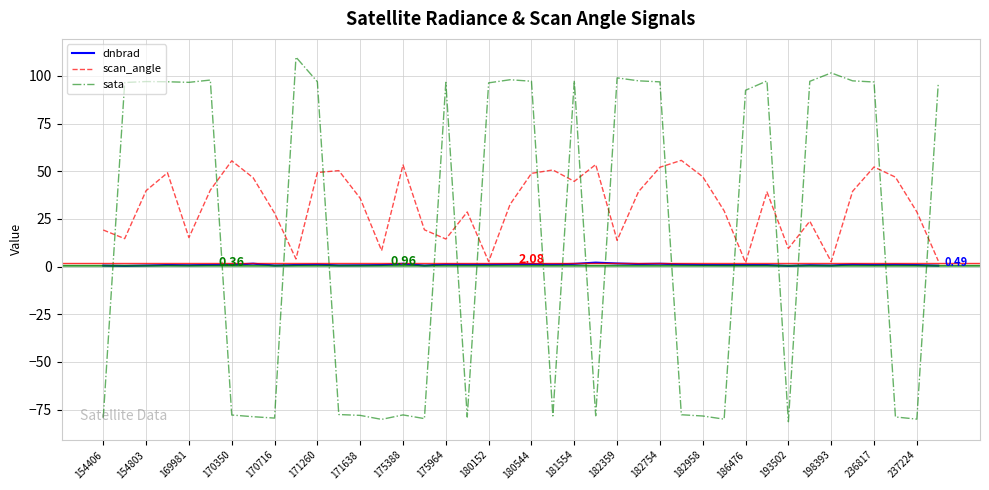

What are all the series names shown in the legend?

dnbrad, scan_angle, sata